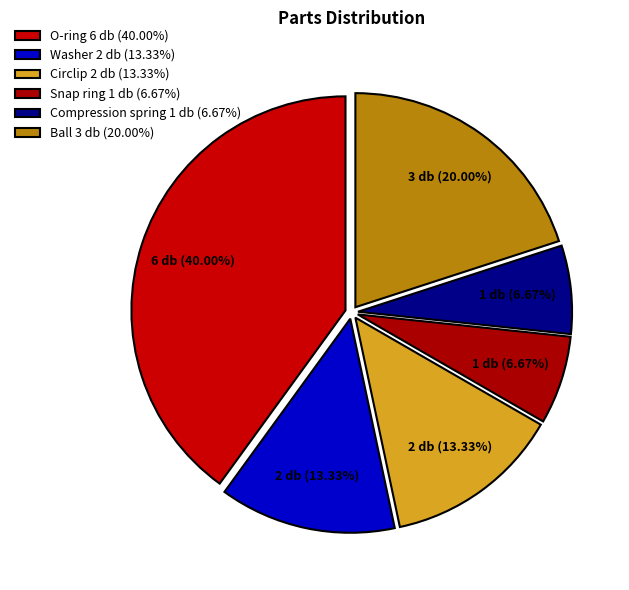

Which has a higher value, Compression spring or O-ring?

O-ring